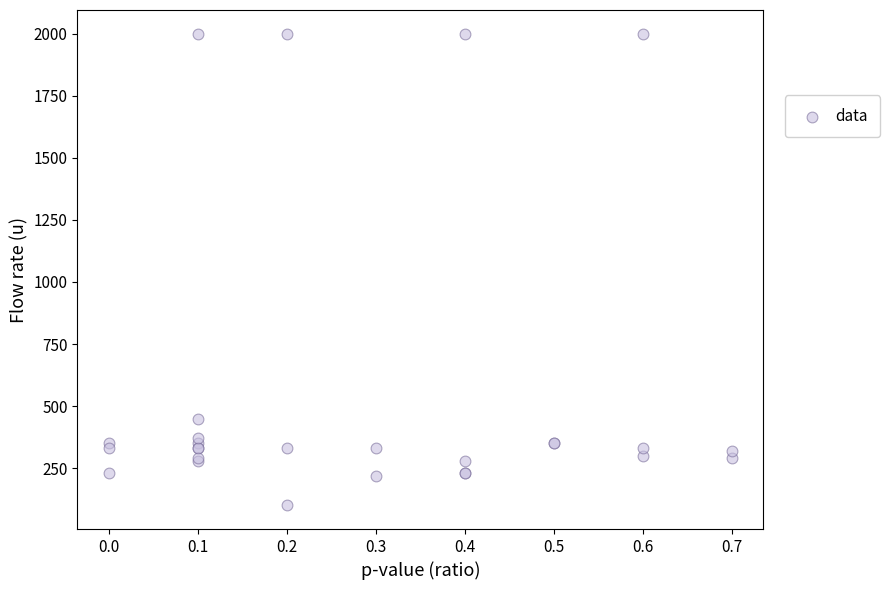

What Y value in the scatter plot is closest to 1050?

450